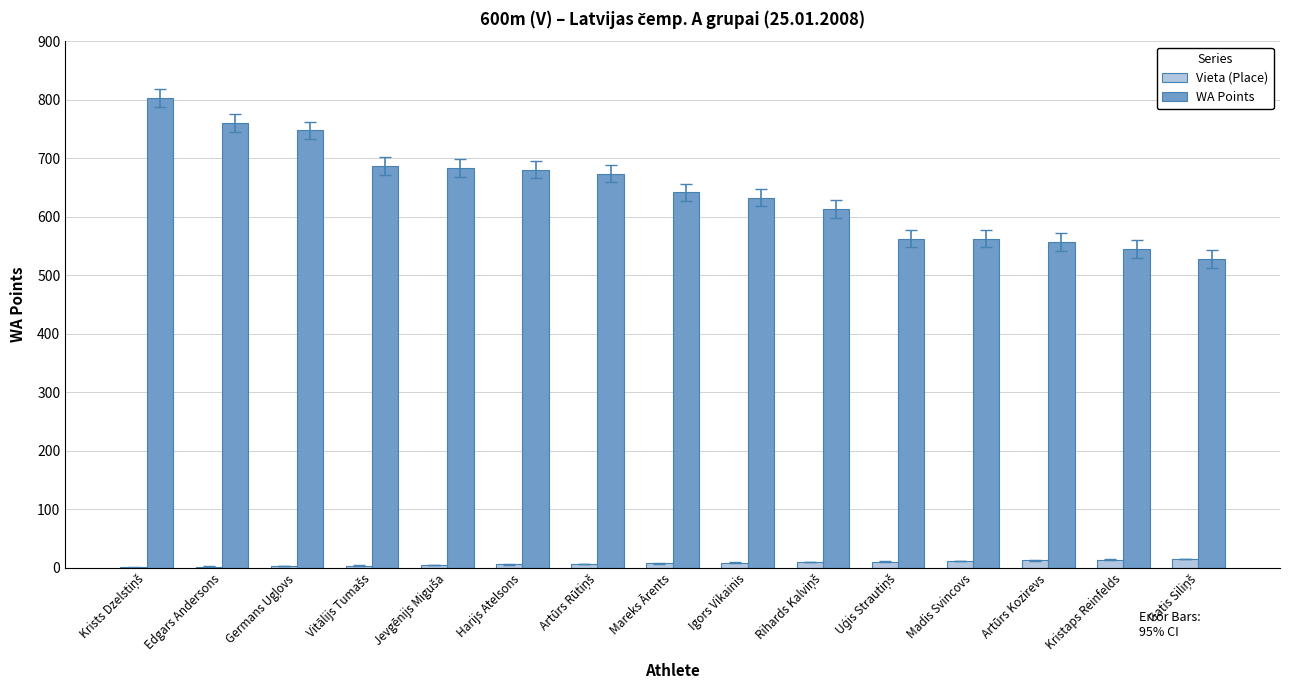

The value of Vieta (Place) at Artūrs Kozirevs is 13. True or false?

True